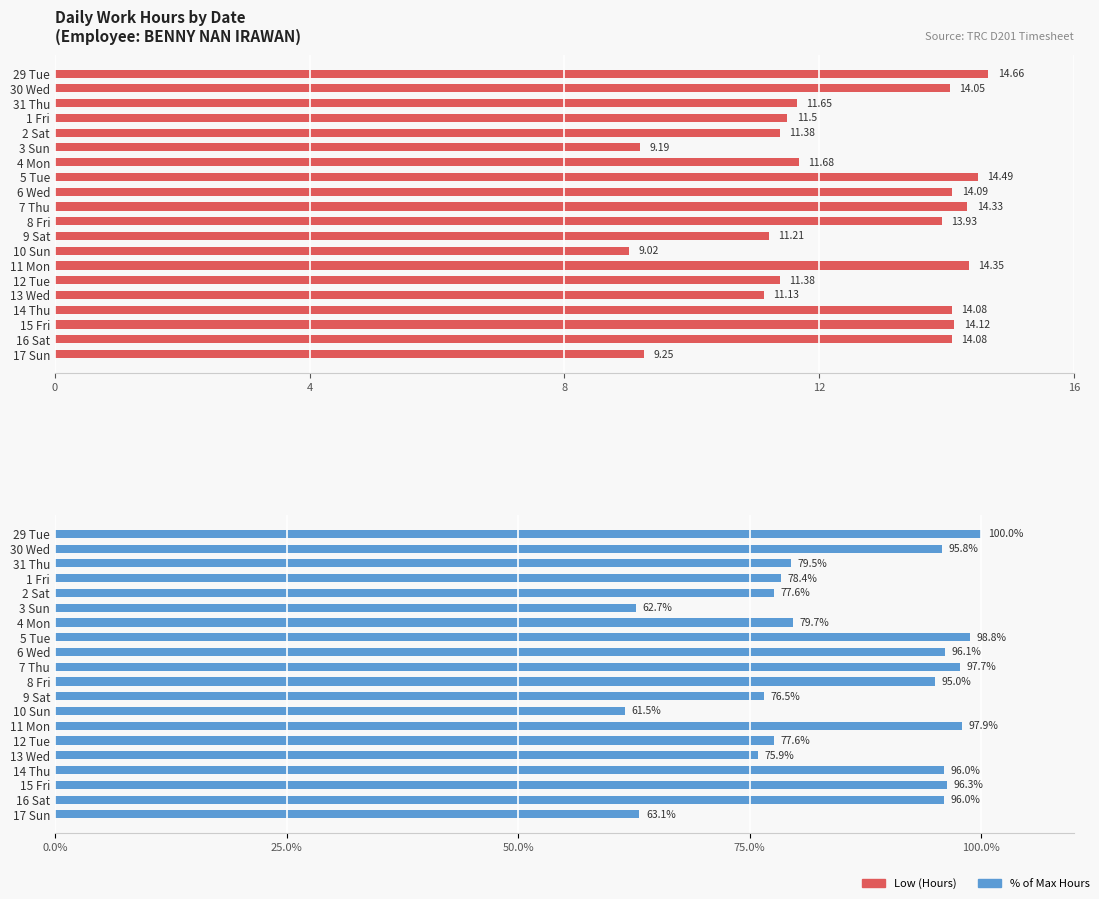

What are all the series names shown in the legend?

Low (Hours), % of Max Hours